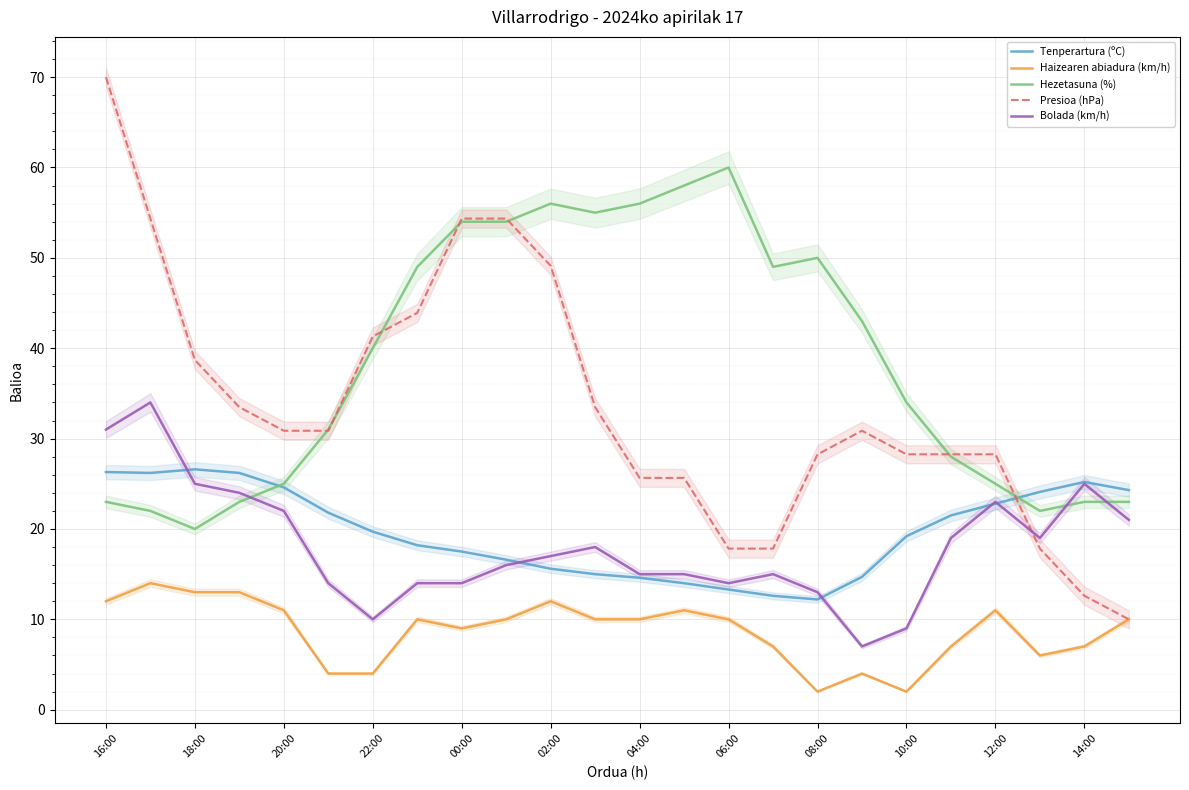

What is the average value of the Presioa (hPa) series?

33.6